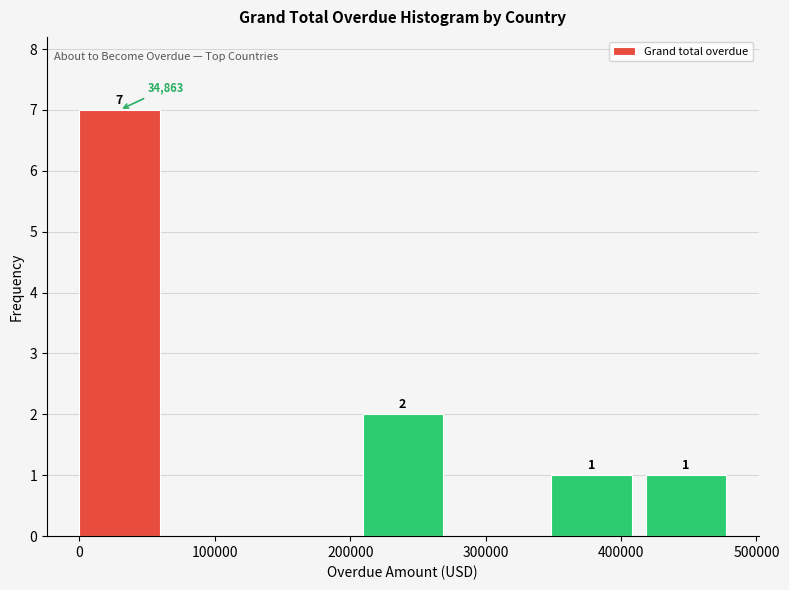

Over which range of the x-axis is the bar tallest?

0 to 70000